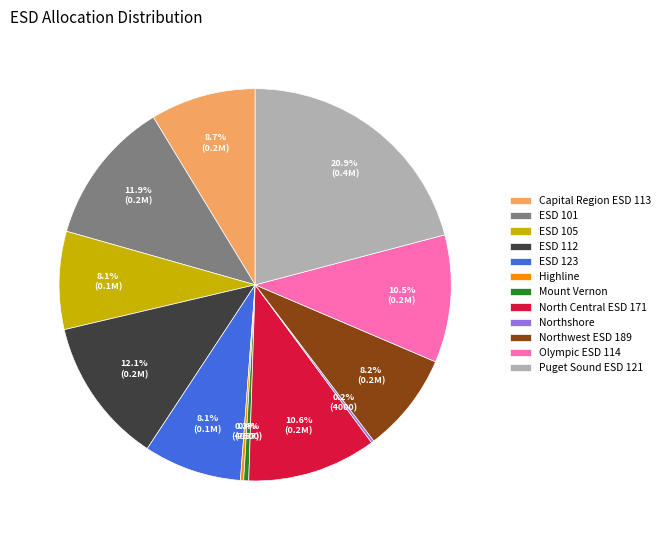

Which category has the biggest portion of the pie?

Puget Sound ESD 121